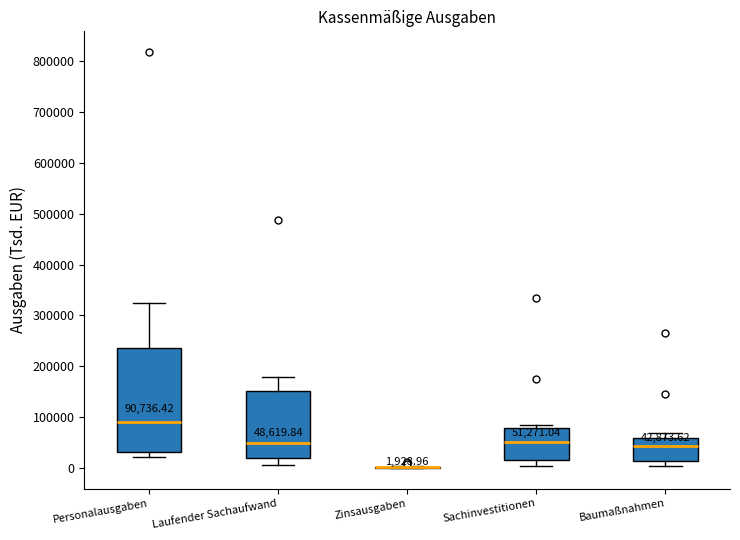

Which box is the tallest, from its lower edge to its upper edge?

Personalausgaben